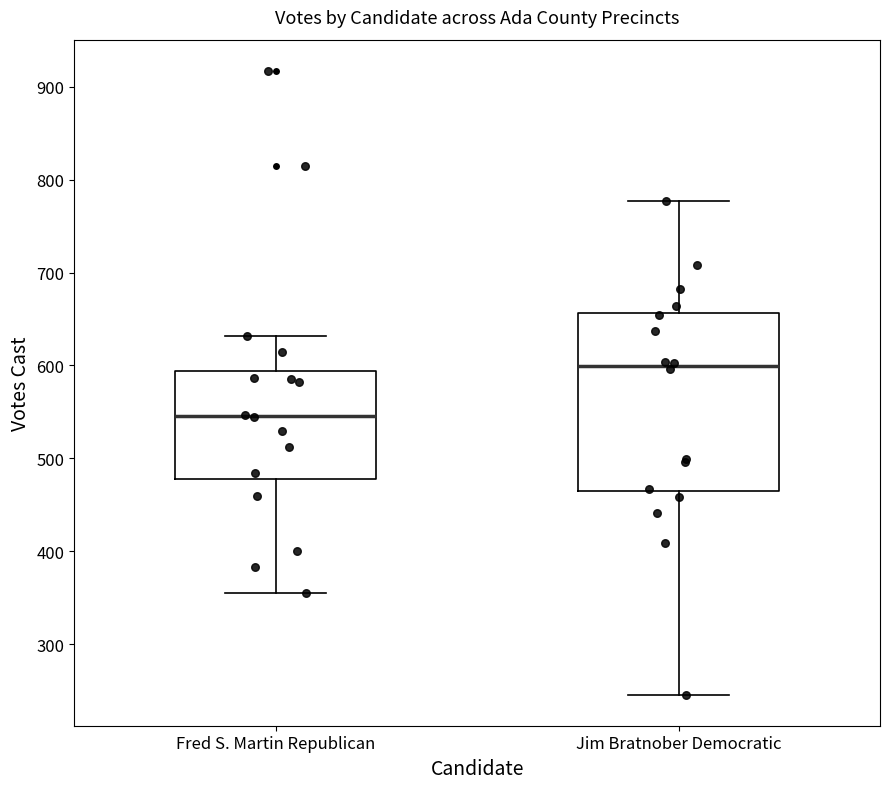

Which box's median line is the highest?

Jim Bratnober Democratic